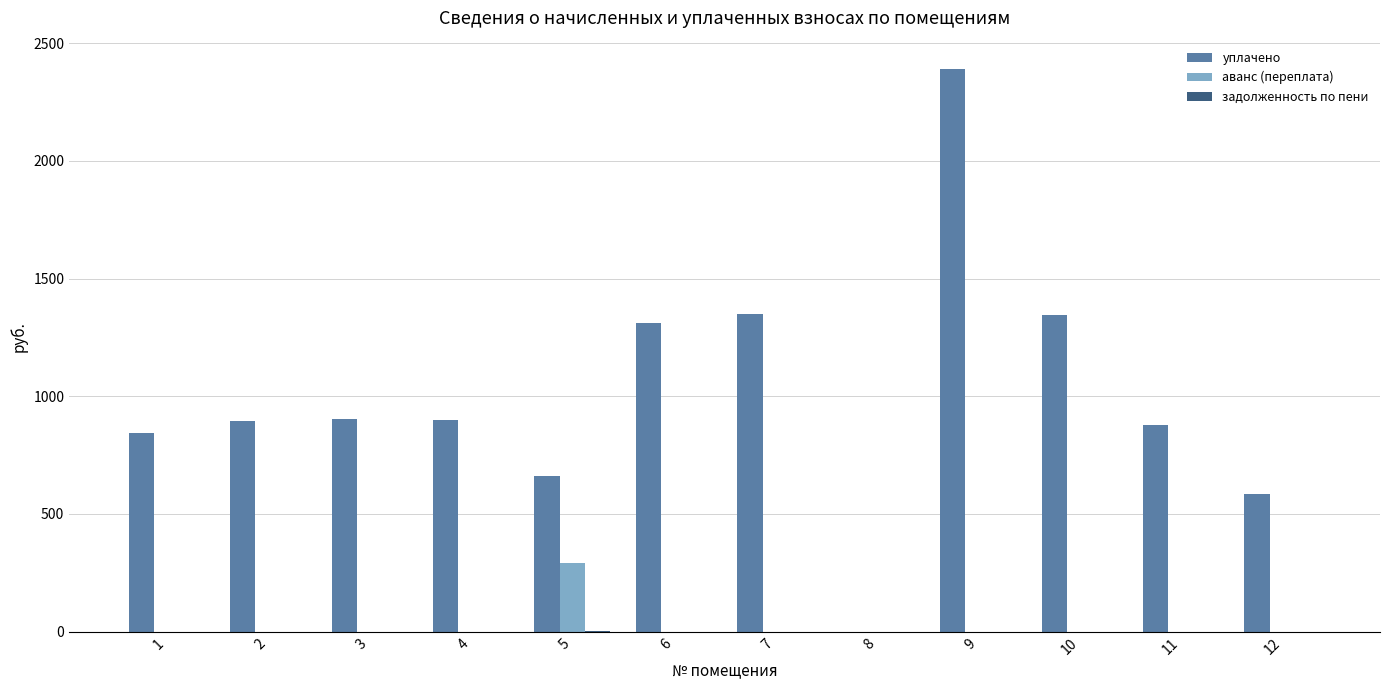

Which series has the largest range (max minus min)?

уплачено